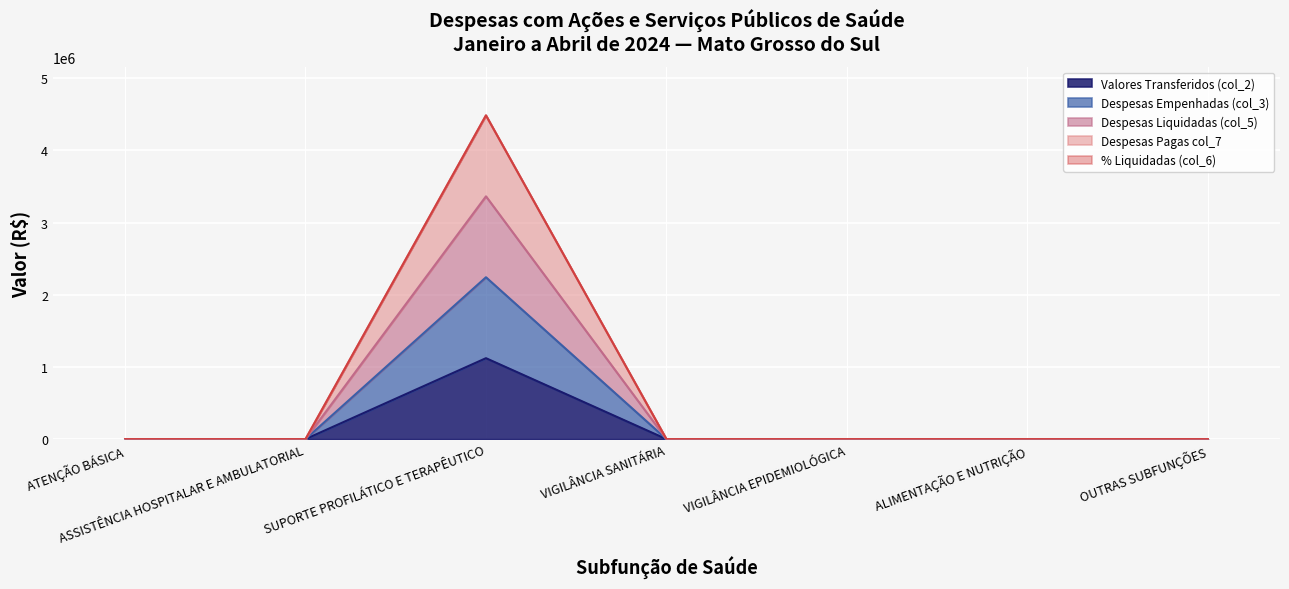

At which category is the sum across all series the highest?

SUPORTE PROFILÁTICO E TERAPÊUTICO